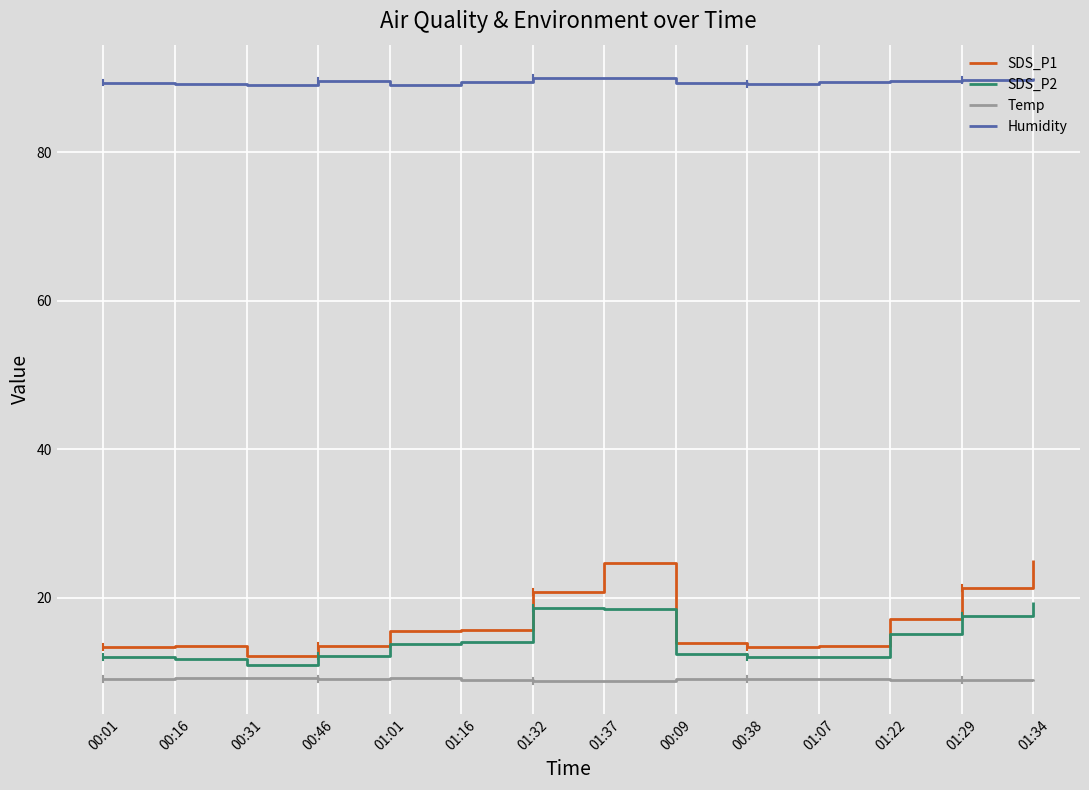

True or false: Temp and SDS_P1 cross at least once.

False